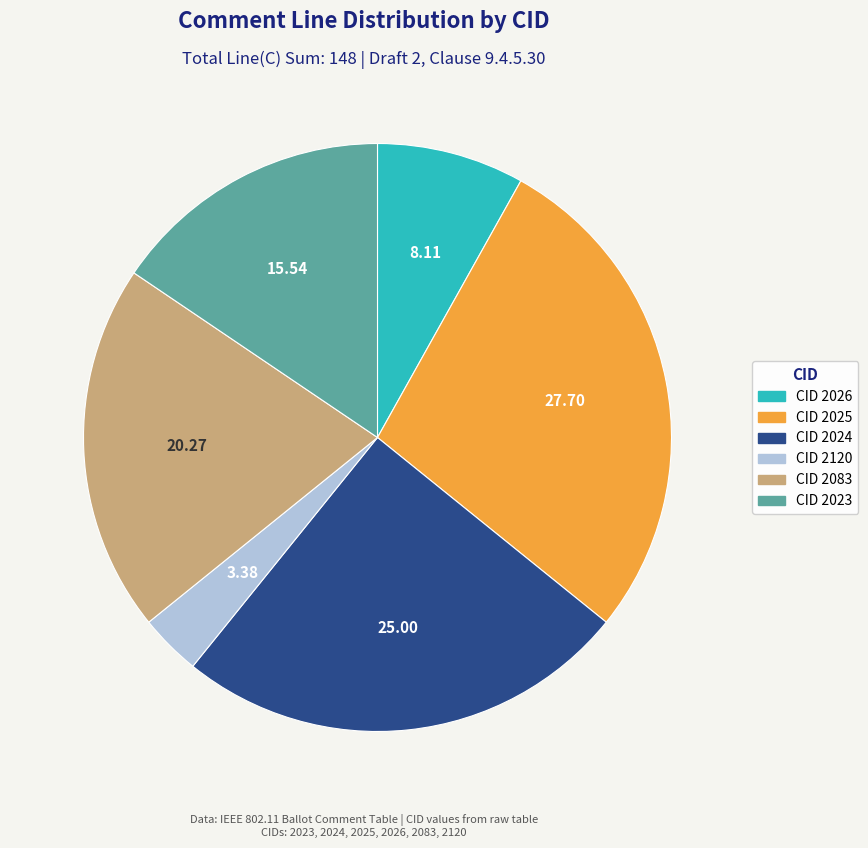

Between CID 2083 and CID 2023, which is larger?

CID 2083